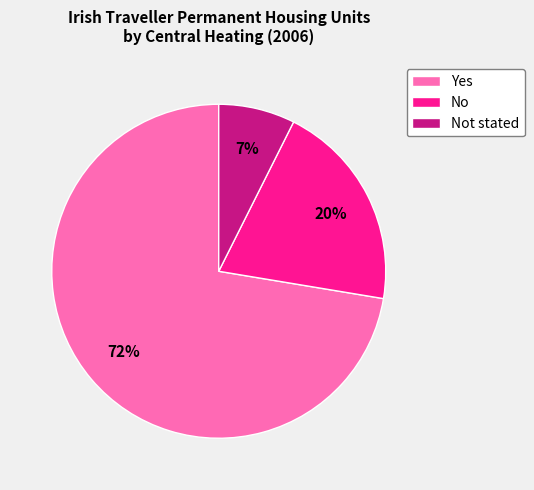

What is the smallest slice in the pie chart?

Not stated